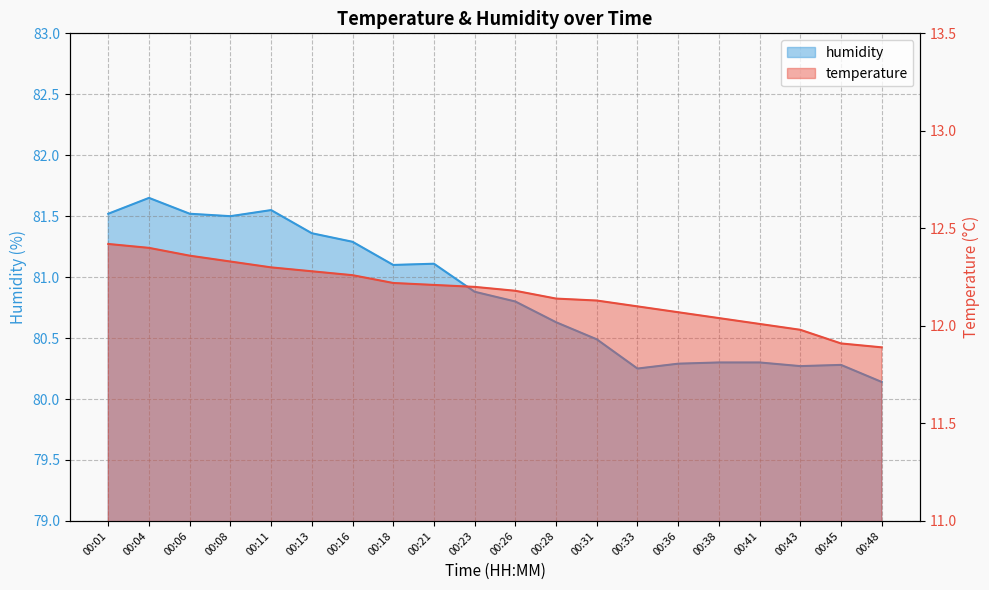

True or false: humidity has a value of 80.6 at 00:28.

True